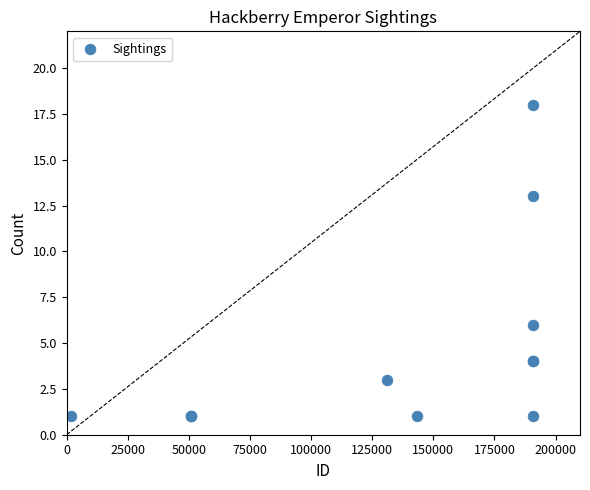

What Y value in the scatter plot is closest to 9?

6